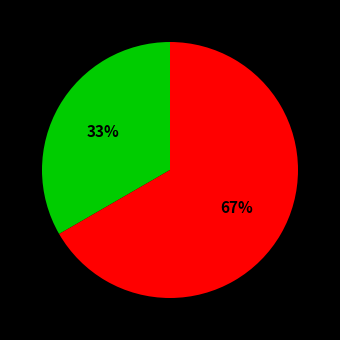

To the nearest percent, what is the average slice percentage?

50%